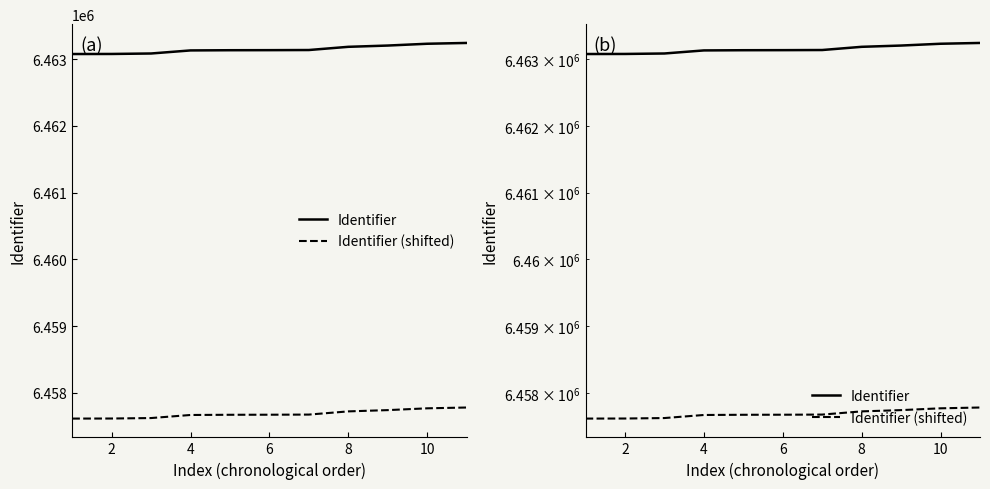

Is it true that Identifier (shifted) equals 2224233.0 at 4?

False